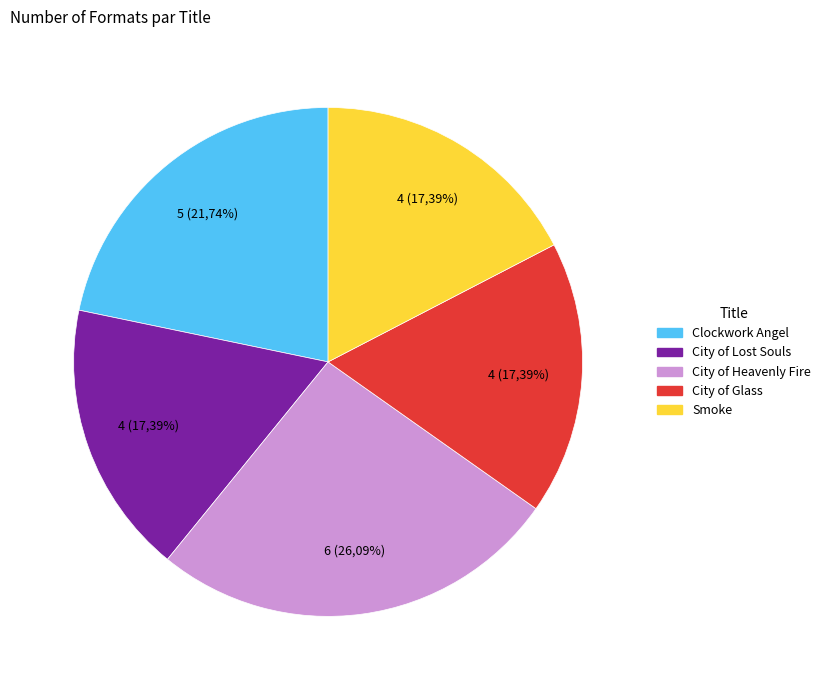

What is the change in value from City of Heavenly Fire to City of Glass?

-2